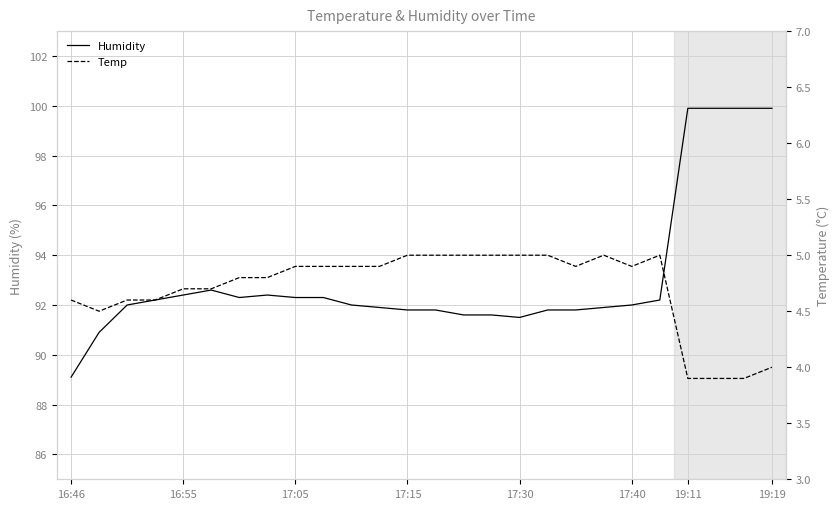

The value of Humidity at 19 is 91.9. True or false?

True